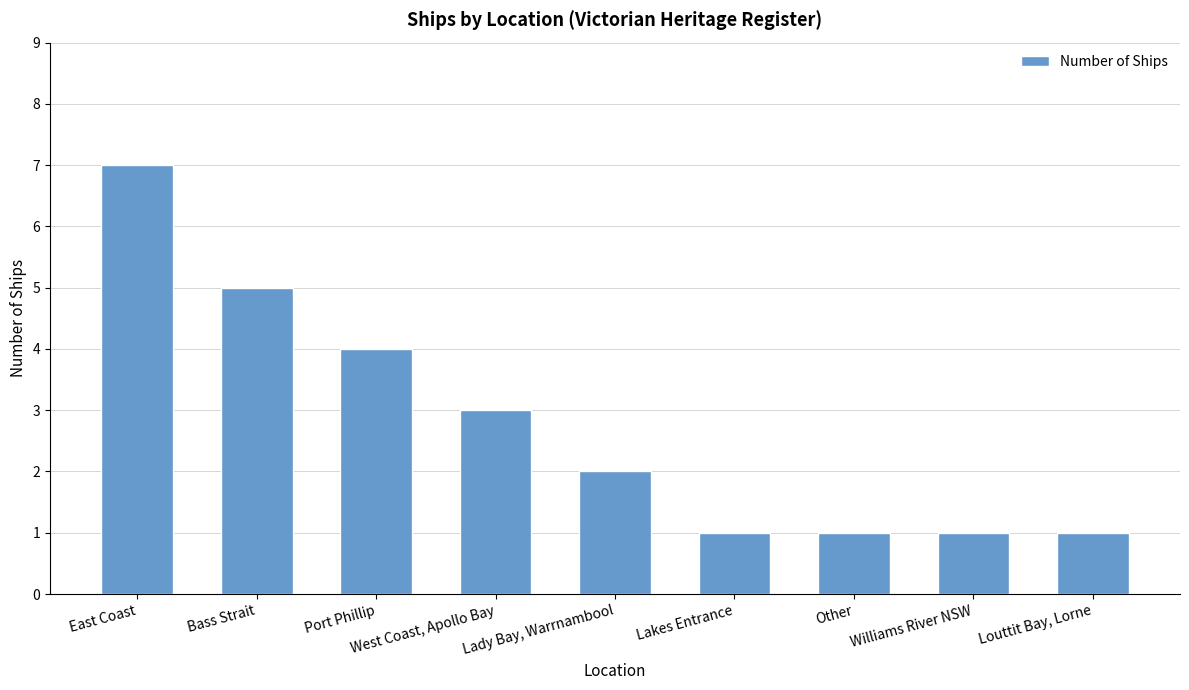

Is it true that the value at East Coast is 7?

True